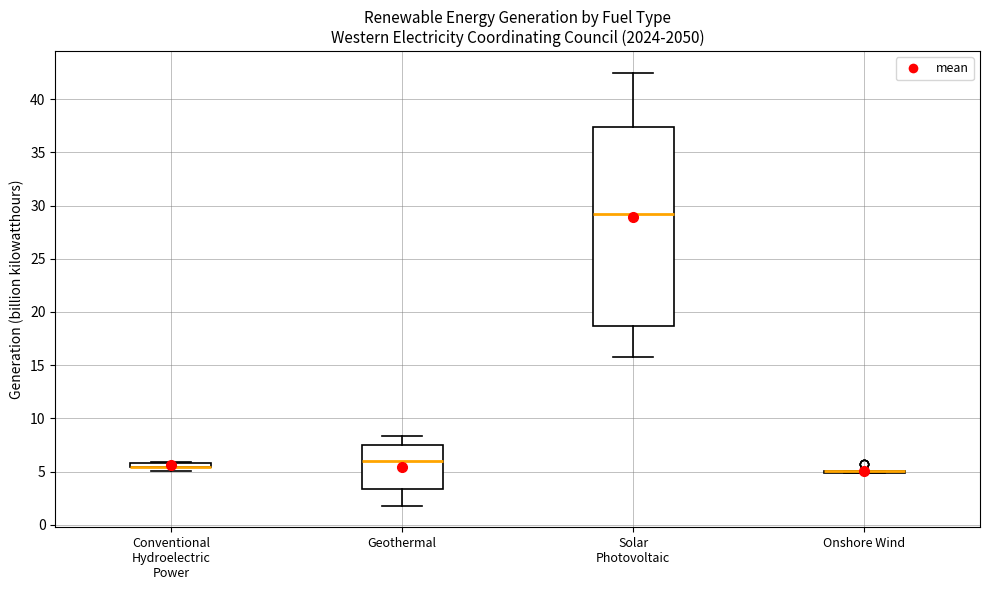

Which box is the tallest, from its lower edge to its upper edge?

Solar Photovoltaic